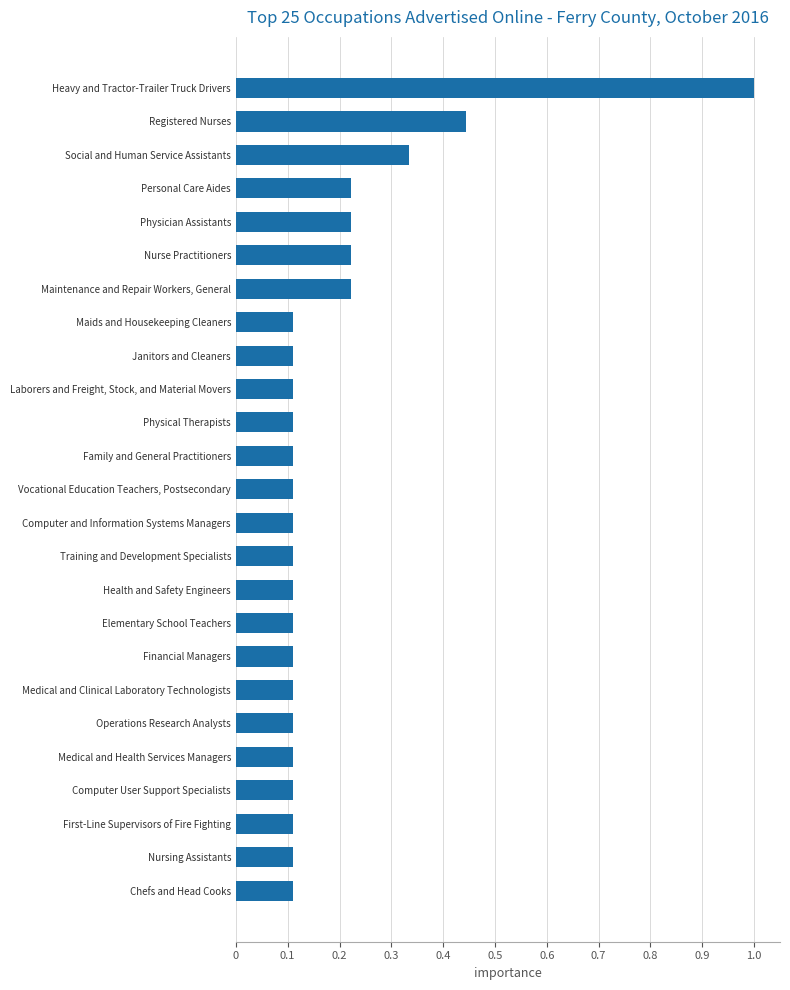

The value at Janitors and Cleaners is 0.2. True or false?

False